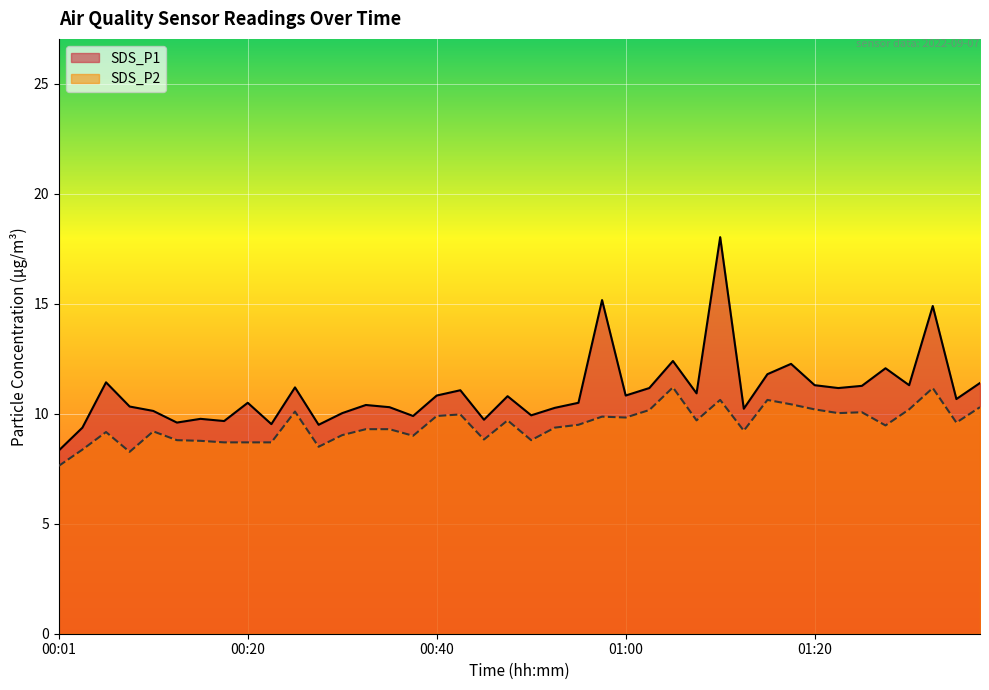

Rank the series by their average value, from lowest to highest.

SDS_P2, SDS_P1